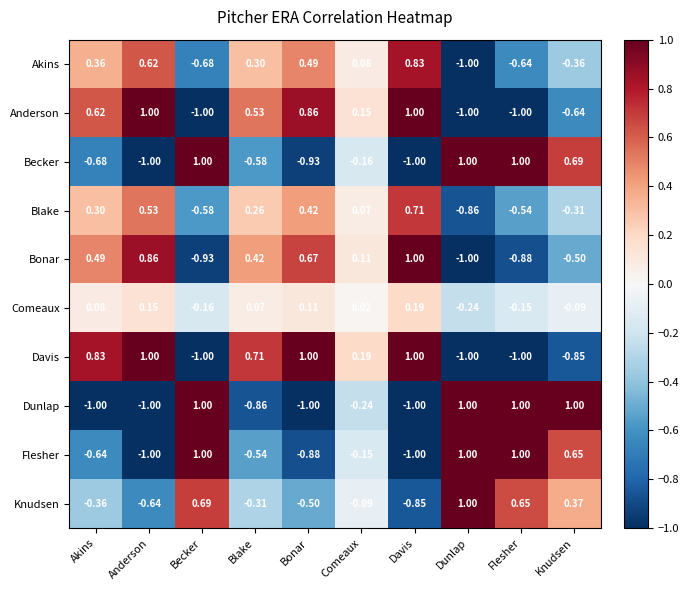

Rank the categories by Blake value from highest to lowest.

Davis, Anderson, Bonar, Akins, Blake, Comeaux, Knudsen, Flesher, Becker, Dunlap